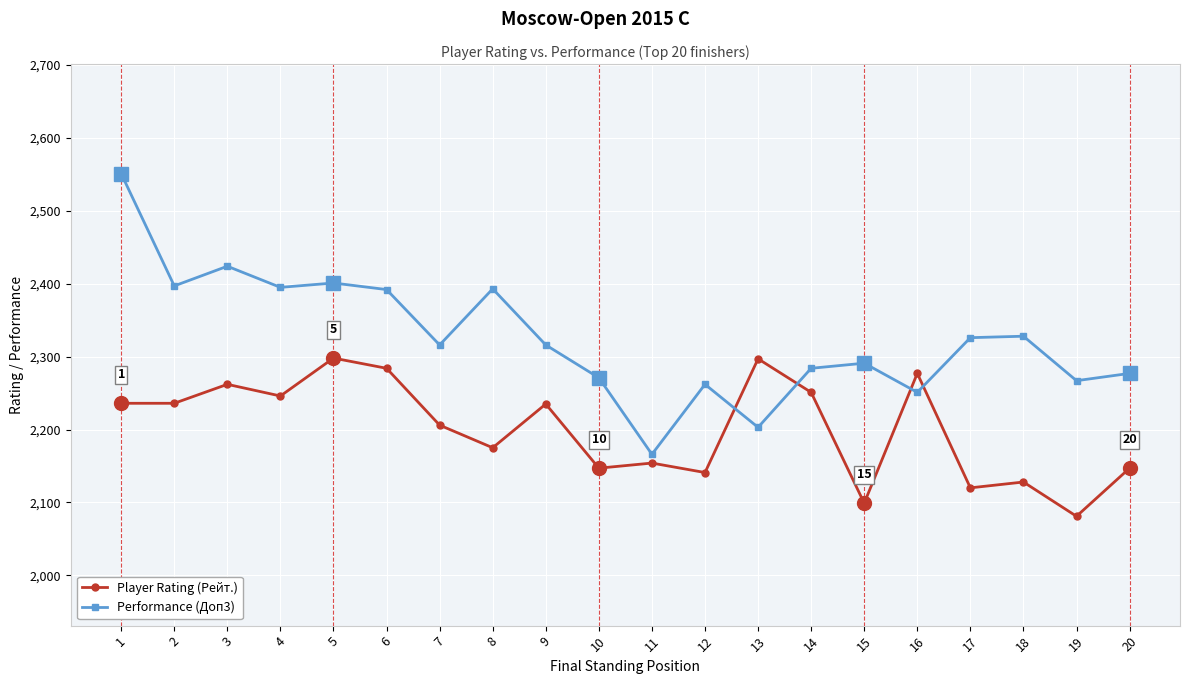

What is the minimum value for Player Rating (Рейт.)?

2081